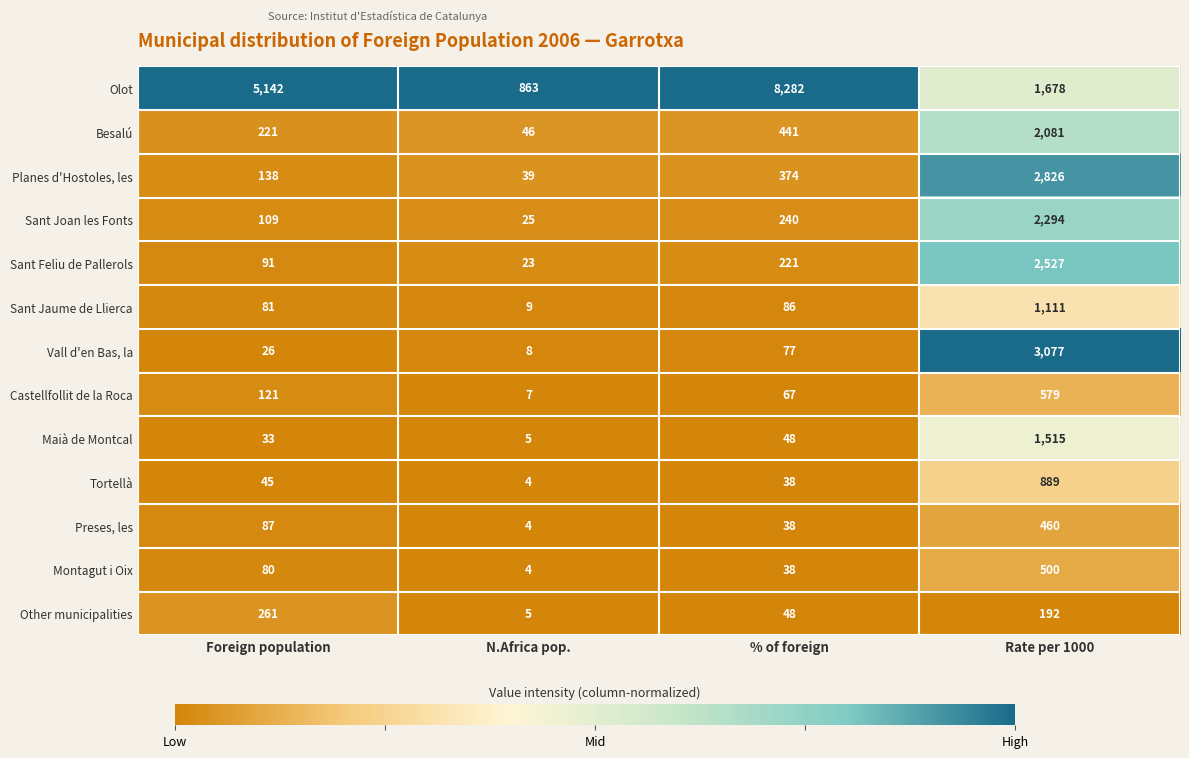

At which category is the sum across all series the highest?

Rate per 1000